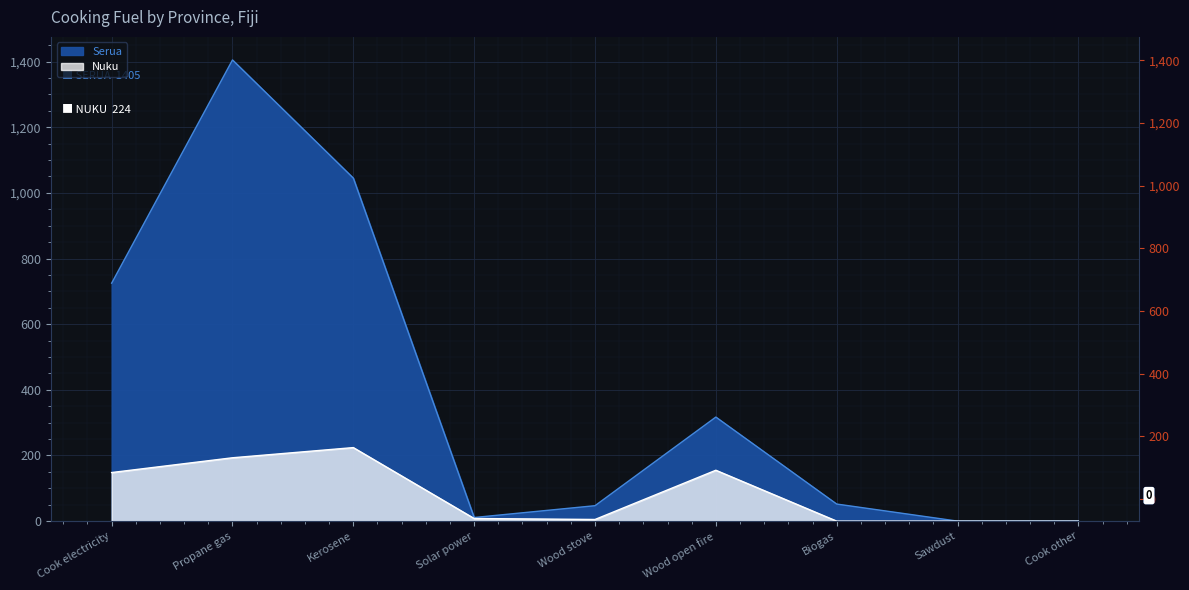

Where does the Nuku series first go above 8?

Cook electricity